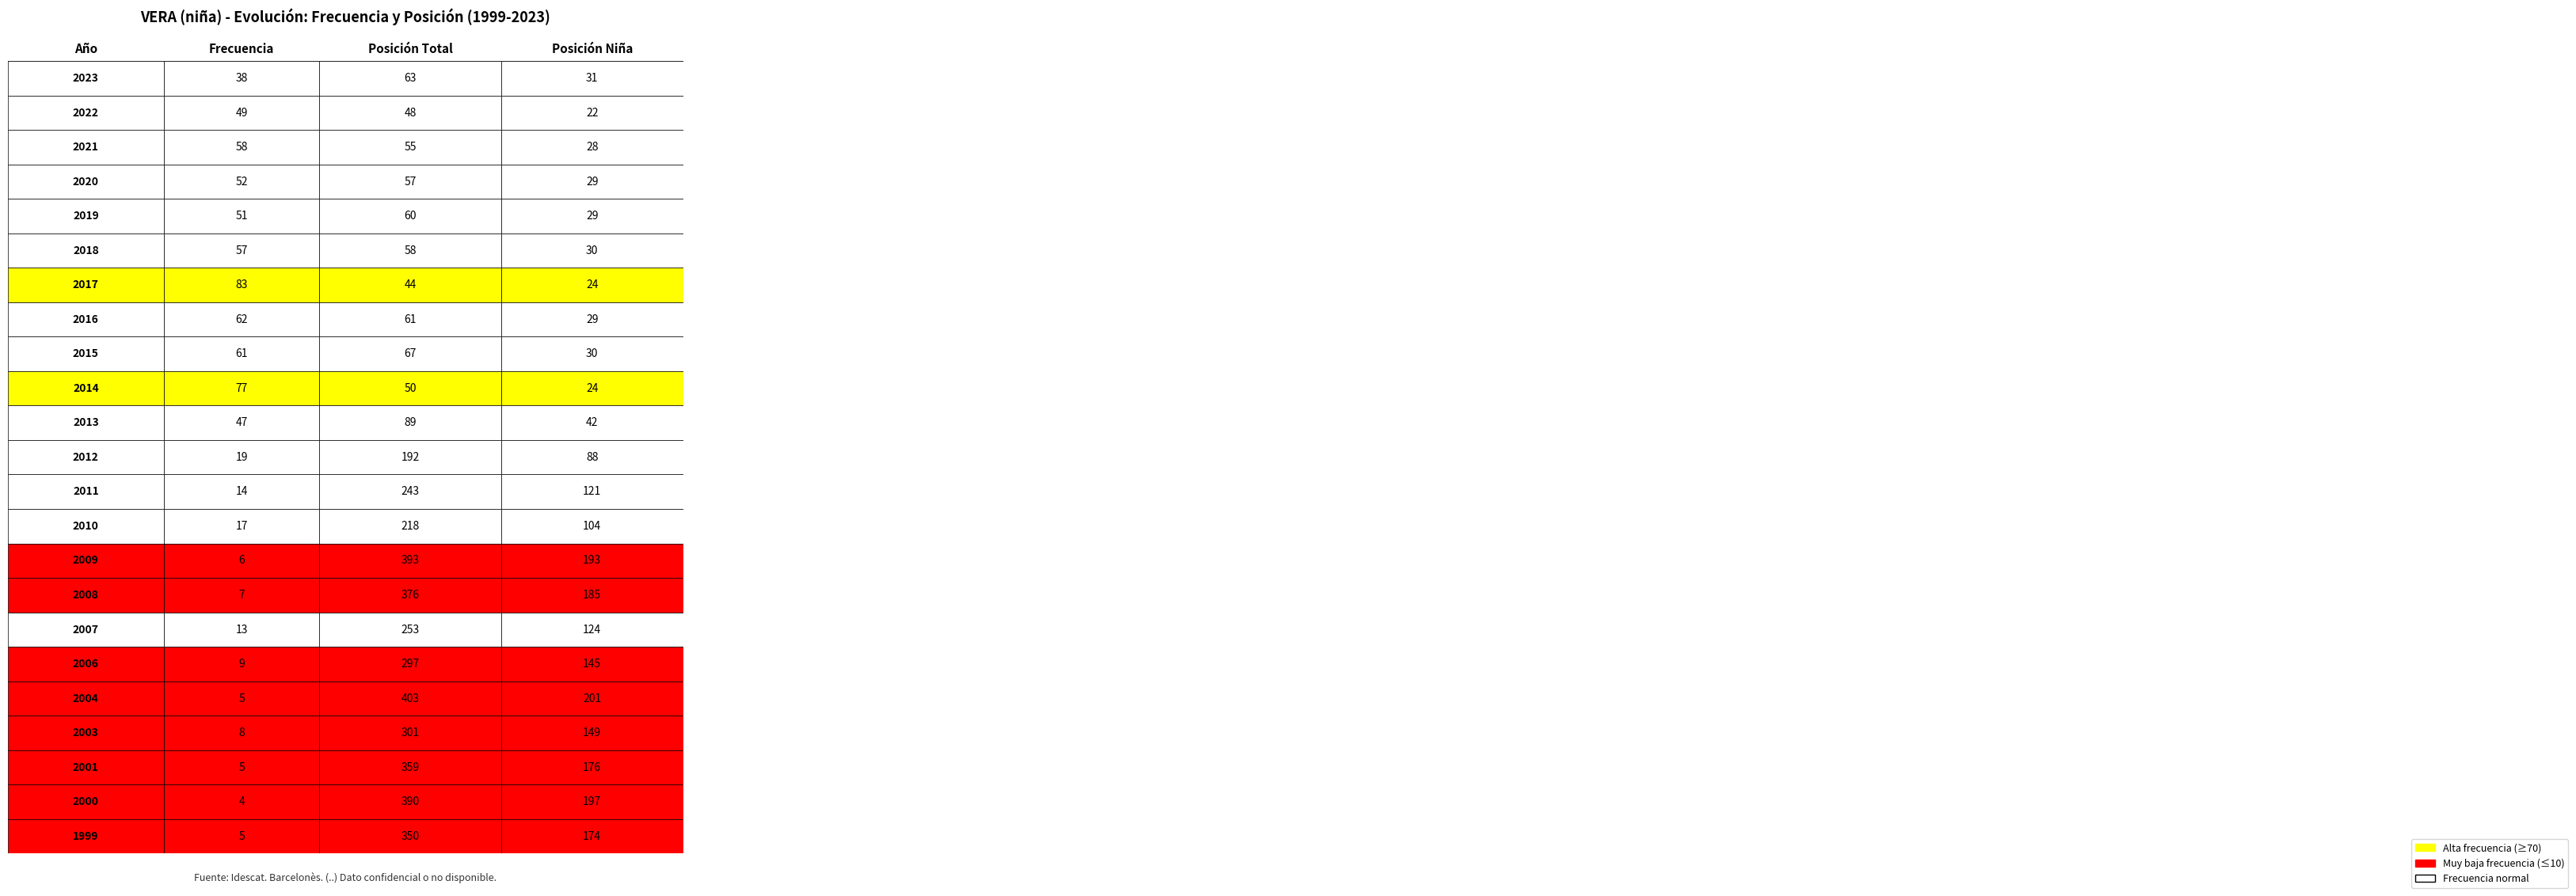

At 2018, list the series in order from largest to smallest.

Posición Total, Frecuencia, Posición Niña